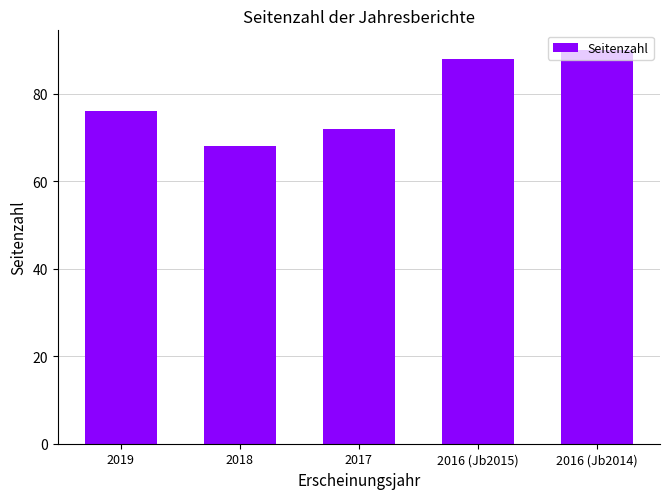

Count the number of data series in this chart.

1